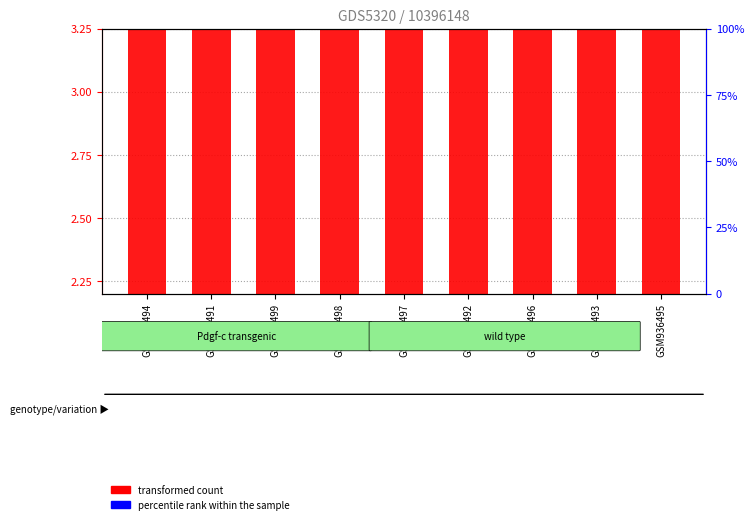

How many data points in percentile rank within the sample are above 0?

8